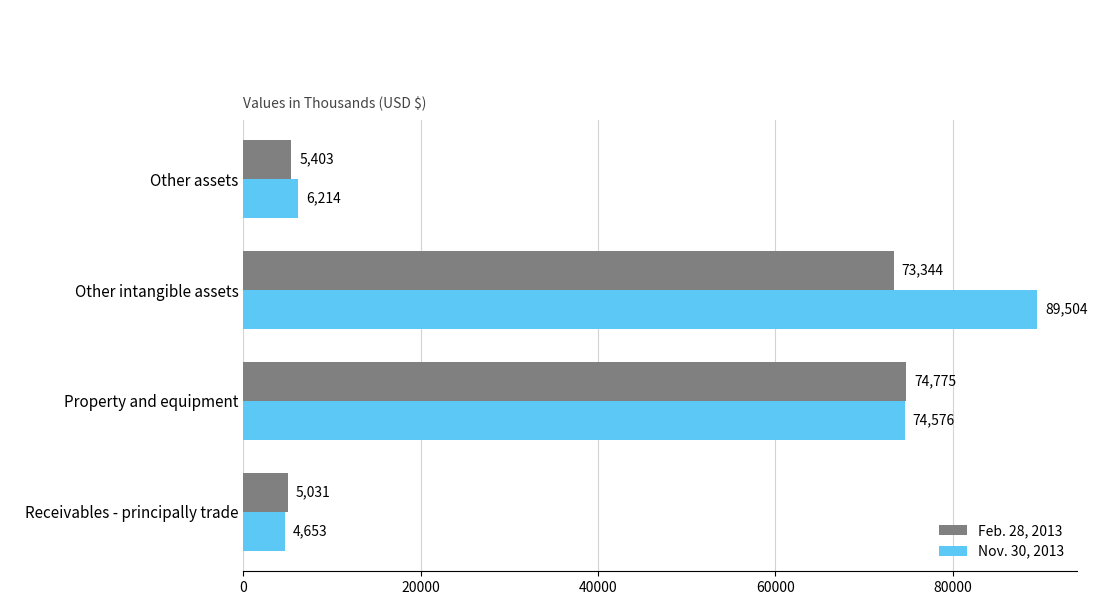

At which category is the sum across all series the highest?

Other intangible assets